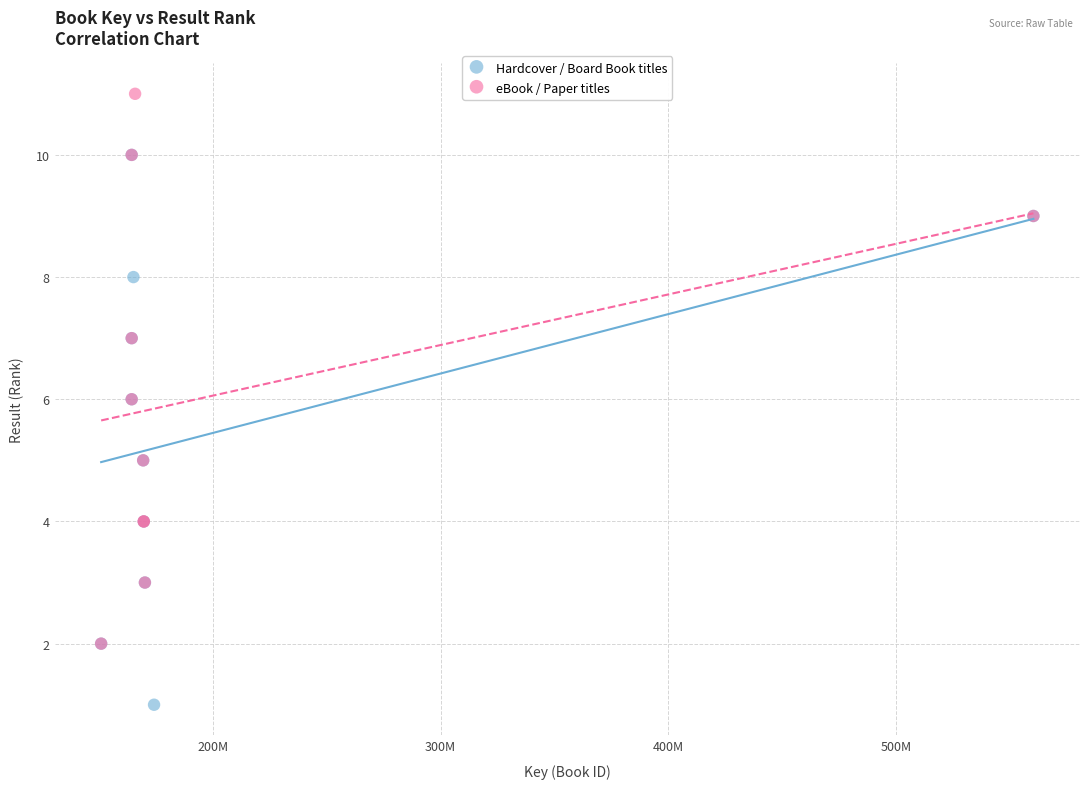

Which series contains the lowest Y value?

Hardcover / Board Book titles